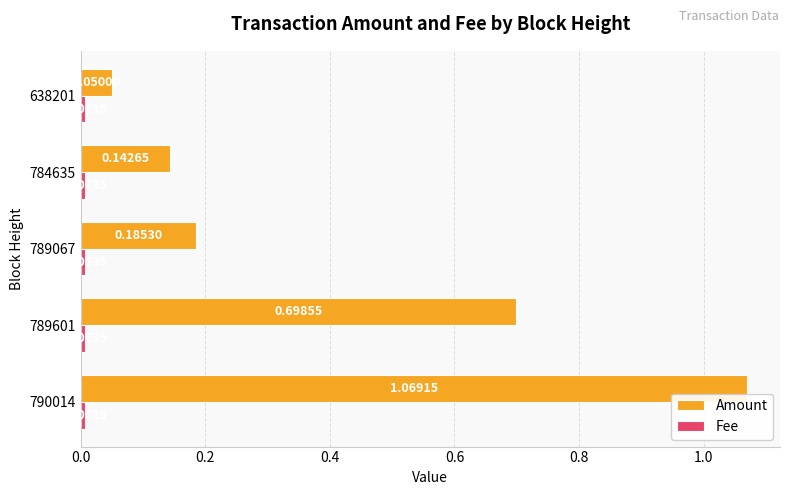

At which category is the sum across all series the highest?

790014